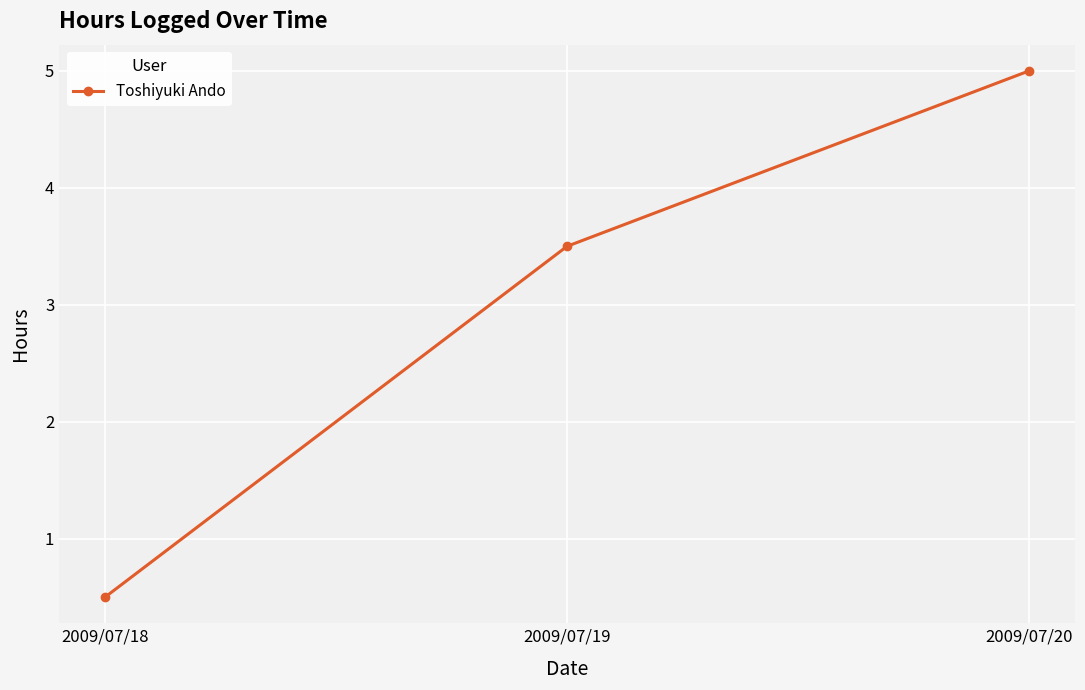

How many distinct data groups are displayed?

1